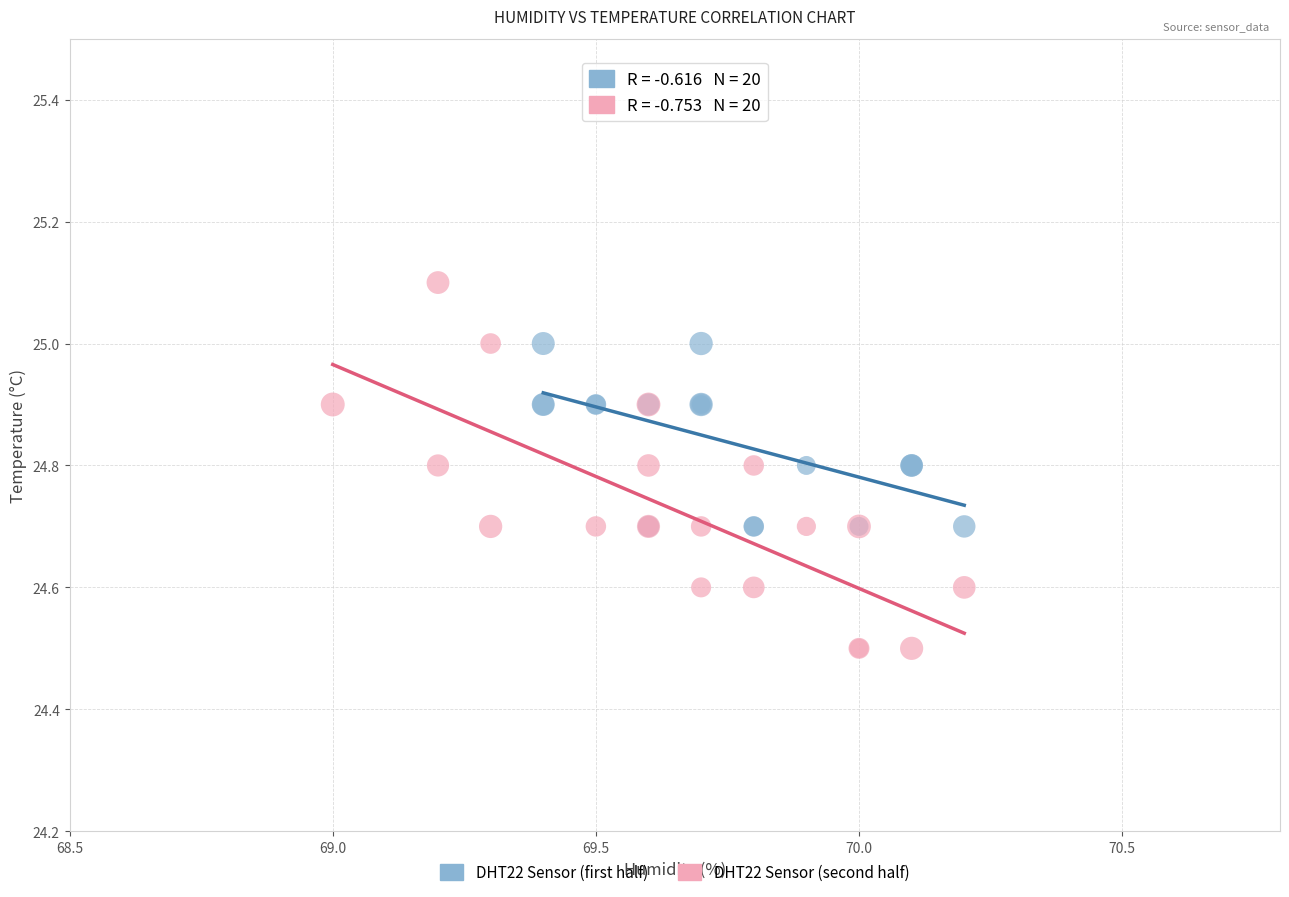

What are all the series names shown in the legend?

DHT22 Sensor (first half), DHT22 Sensor (second half)